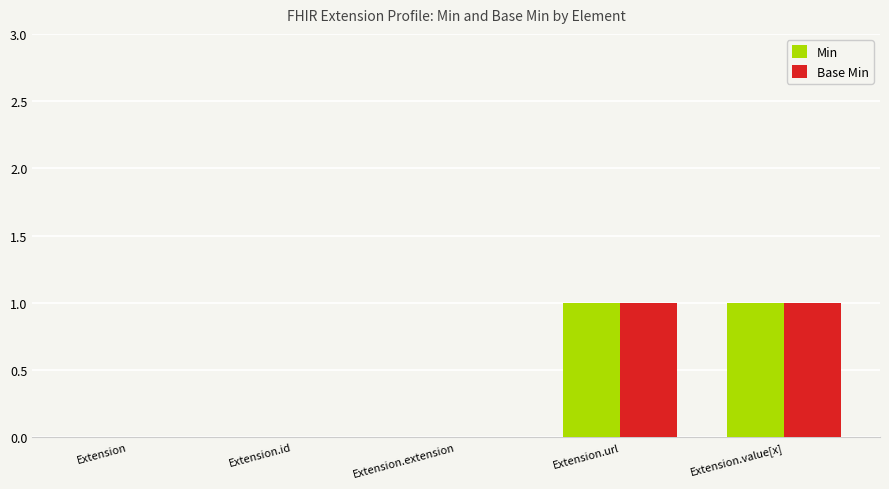

What are all the series names shown in the legend?

Min, Base Min